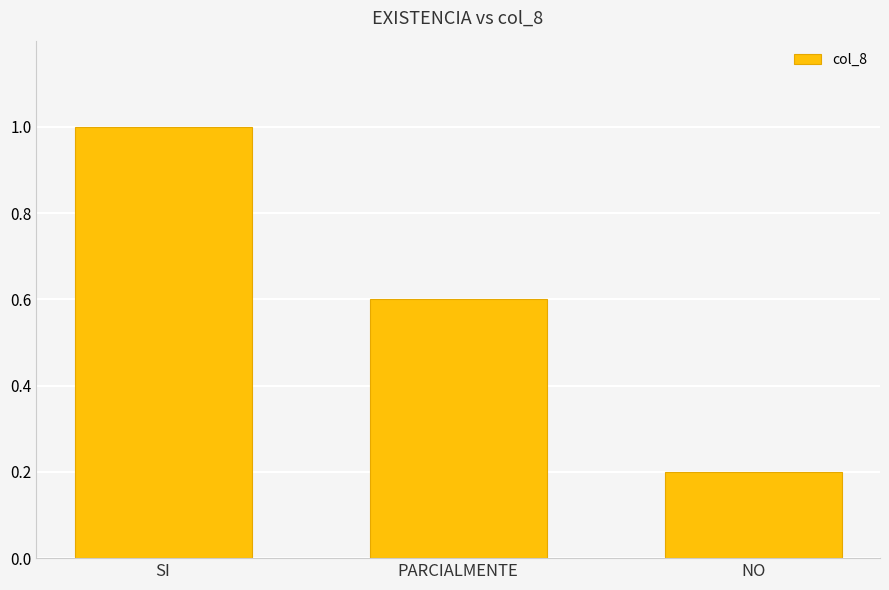

Which category has the lowest value across all series?

NO